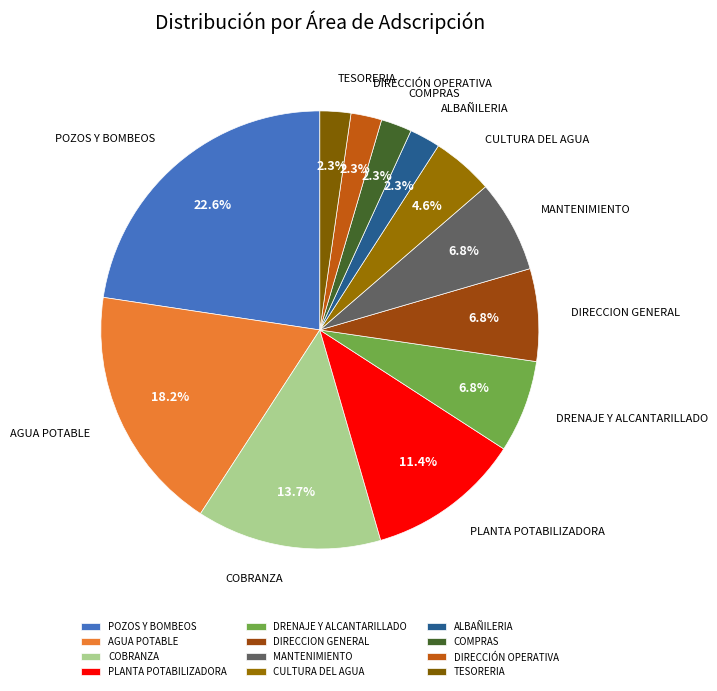

What portion of the pie excludes DIRECCION GENERAL?

93.2%